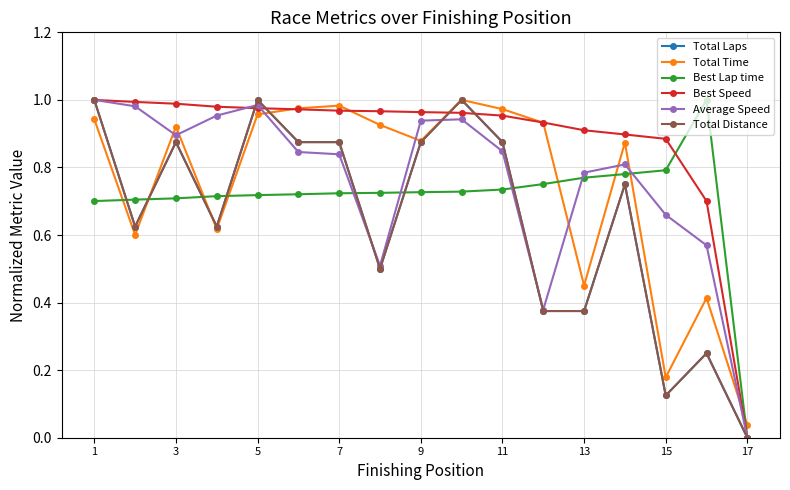

Which series ends up on top after the final intersection of Best Lap time and Total Time?

Total Time